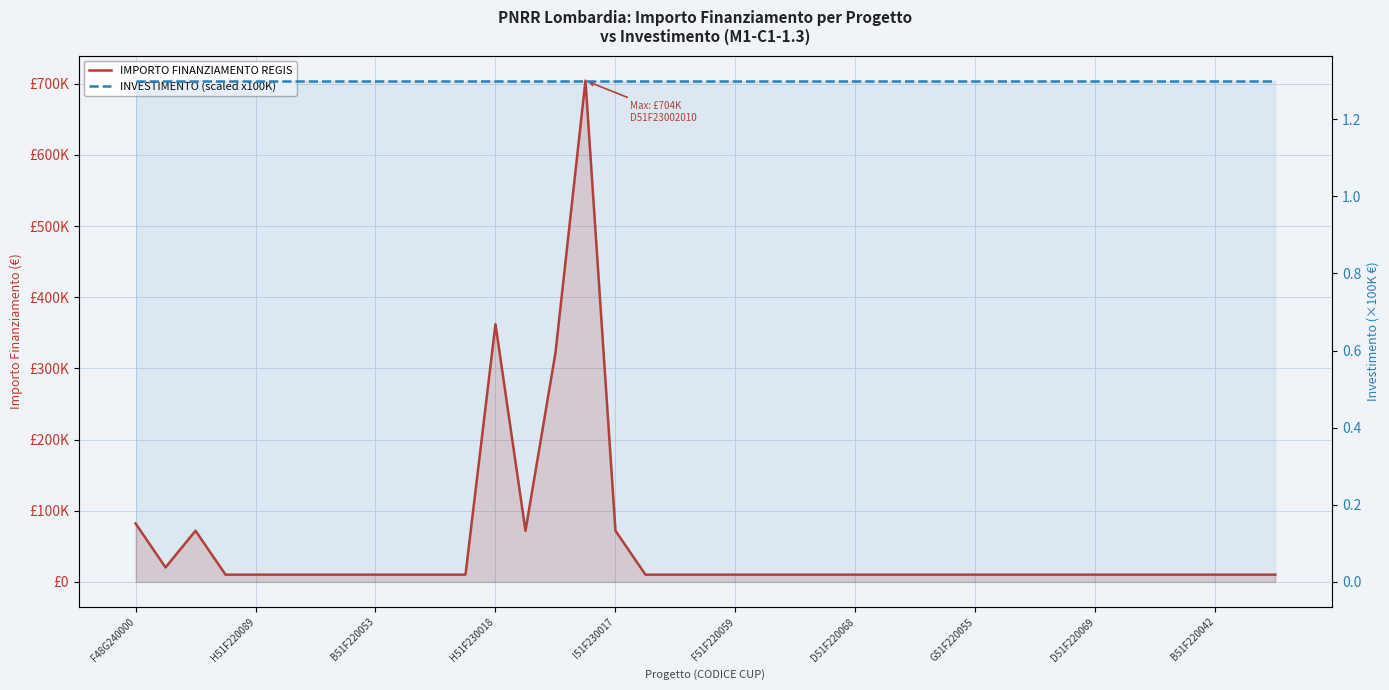

What is the value of the INVESTIMENTO (scaled x100K) point at the 30th from the left?

130000.0